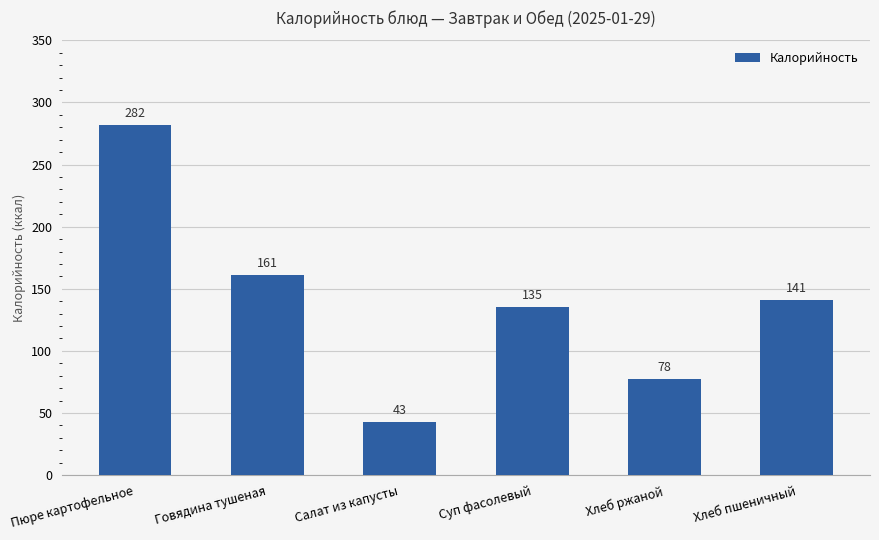

What is the sum of the values at Суп фасолевый and Говядина тушеная?

296.0